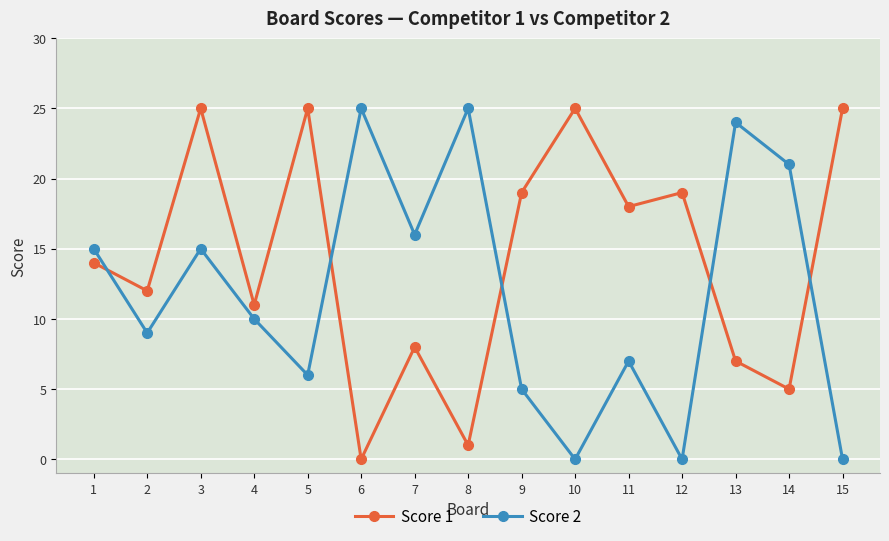

What is the value of the Score 2 point at the 4th from the left?

10